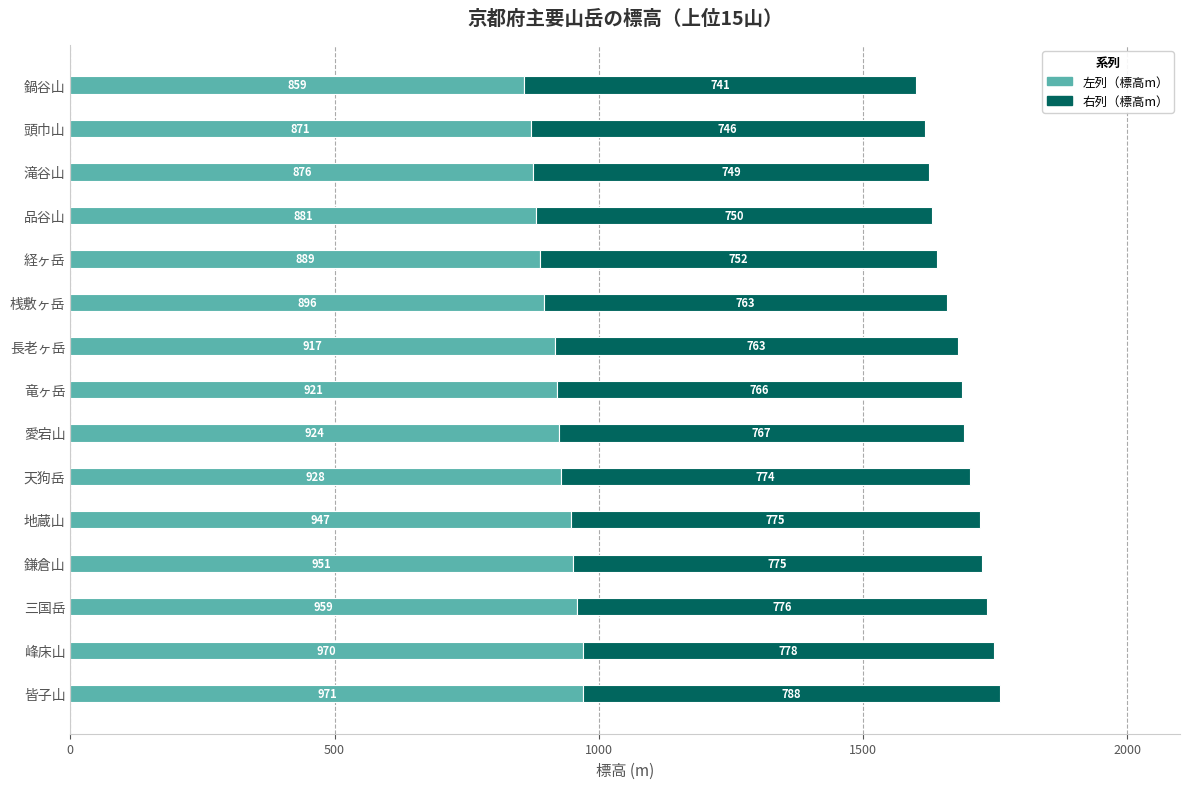

The value of 左列（標高m） at 鎌倉山 is 1381. True or false?

False